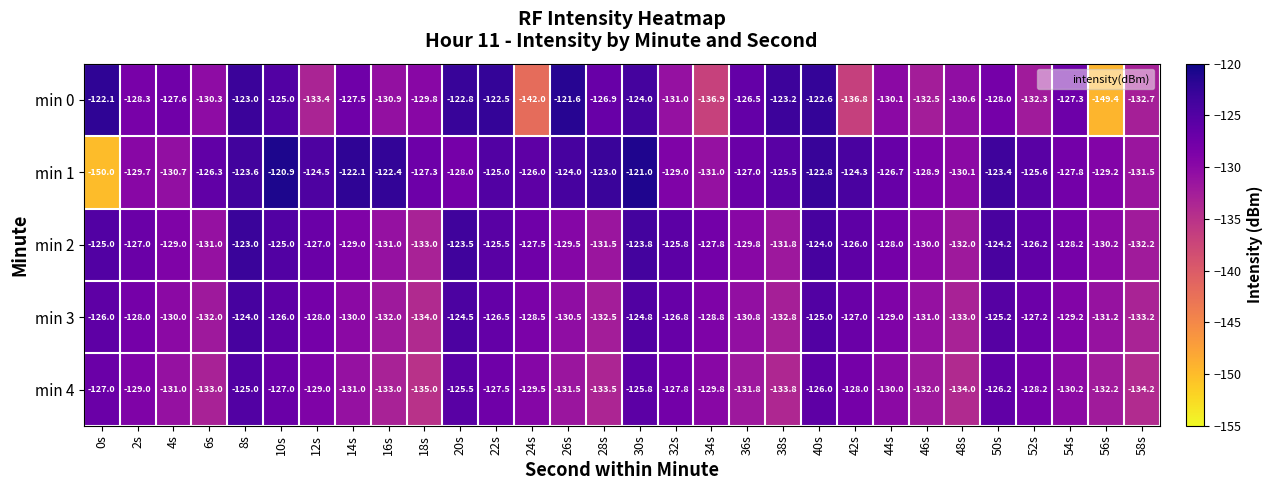

What is the difference between the highest and lowest values at 24s?

16.0